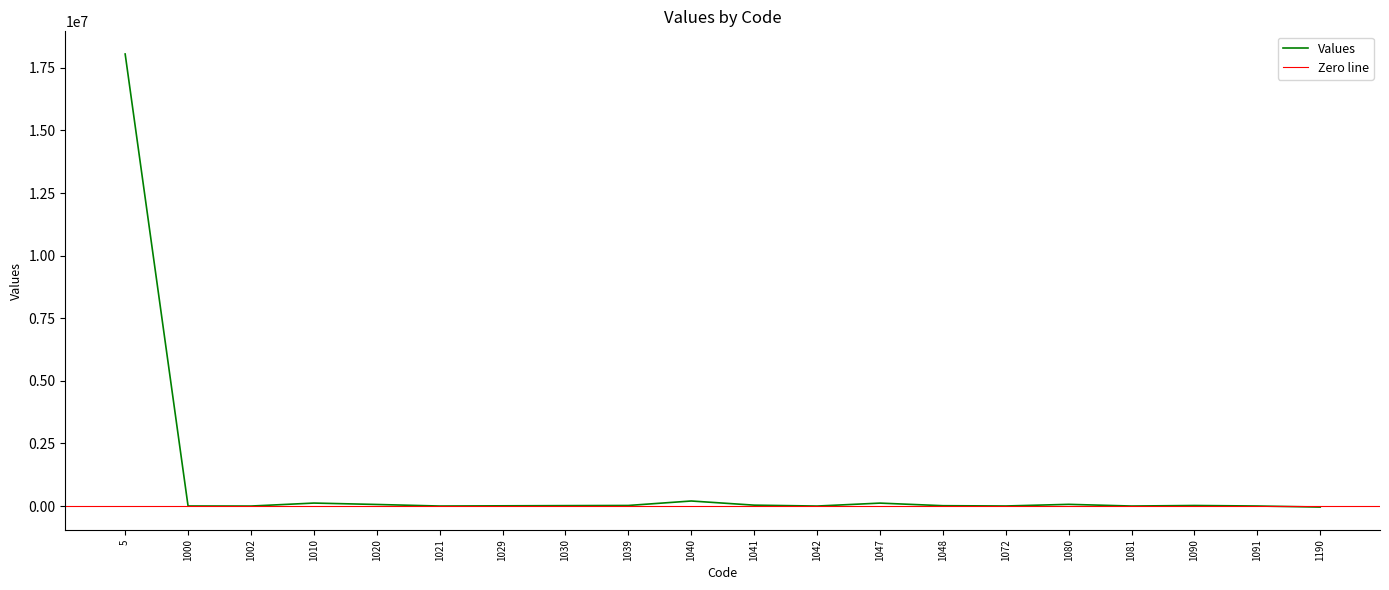

Reading right to left, transcribe all the data shown in this chart.

-40646	1553	22212	744	67952	2364	13915	117184	18	35698	201523	23317	16981	9315	688	63038	118927	48	2352	18053173